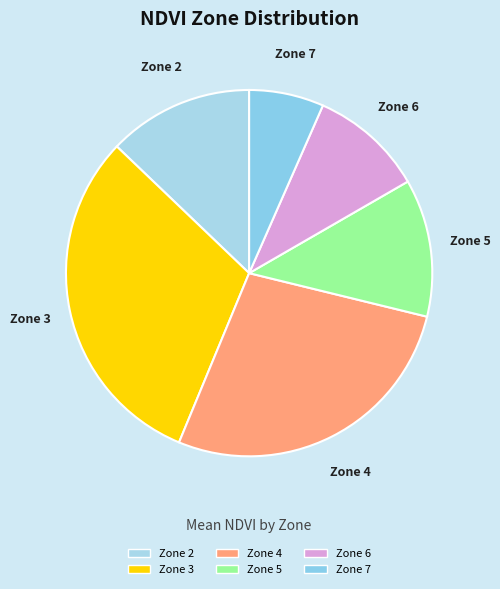

Is there a majority slice in this chart?

No